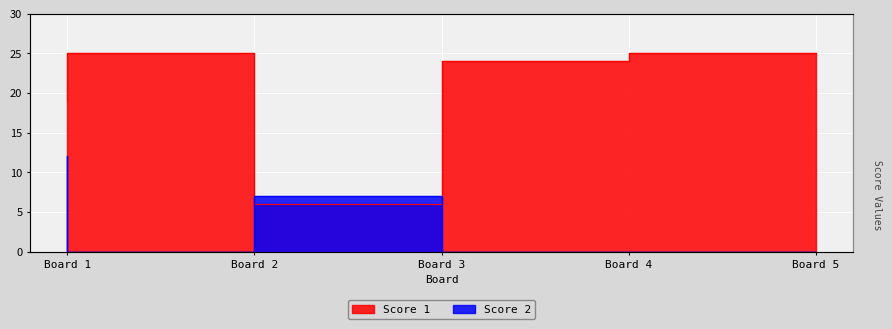

Which has a higher value, Board 4 or Board 2?

Board 2